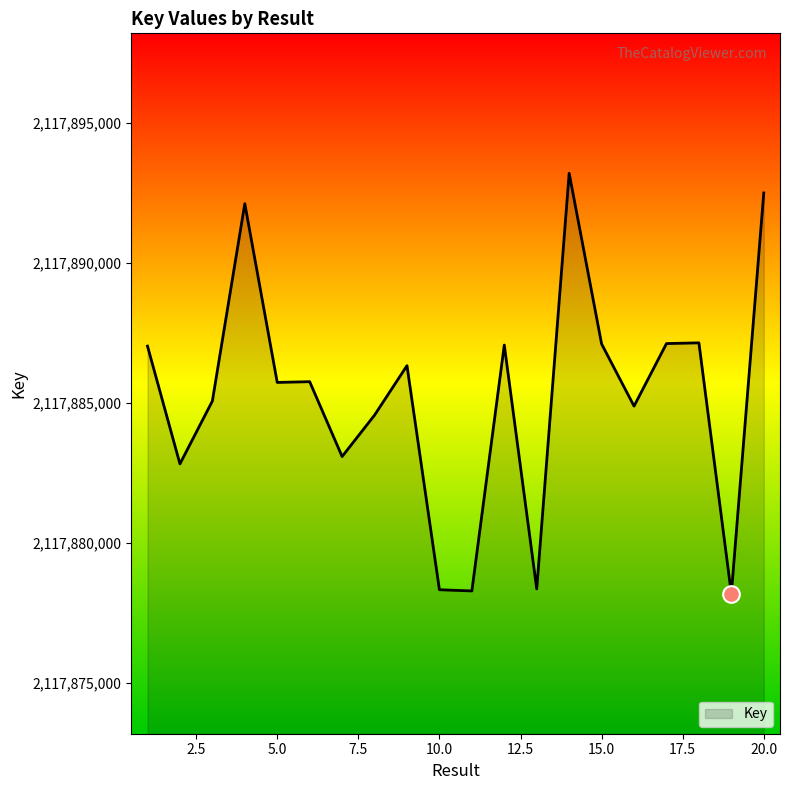

What is the maximum value shown in the chart?

2117893209